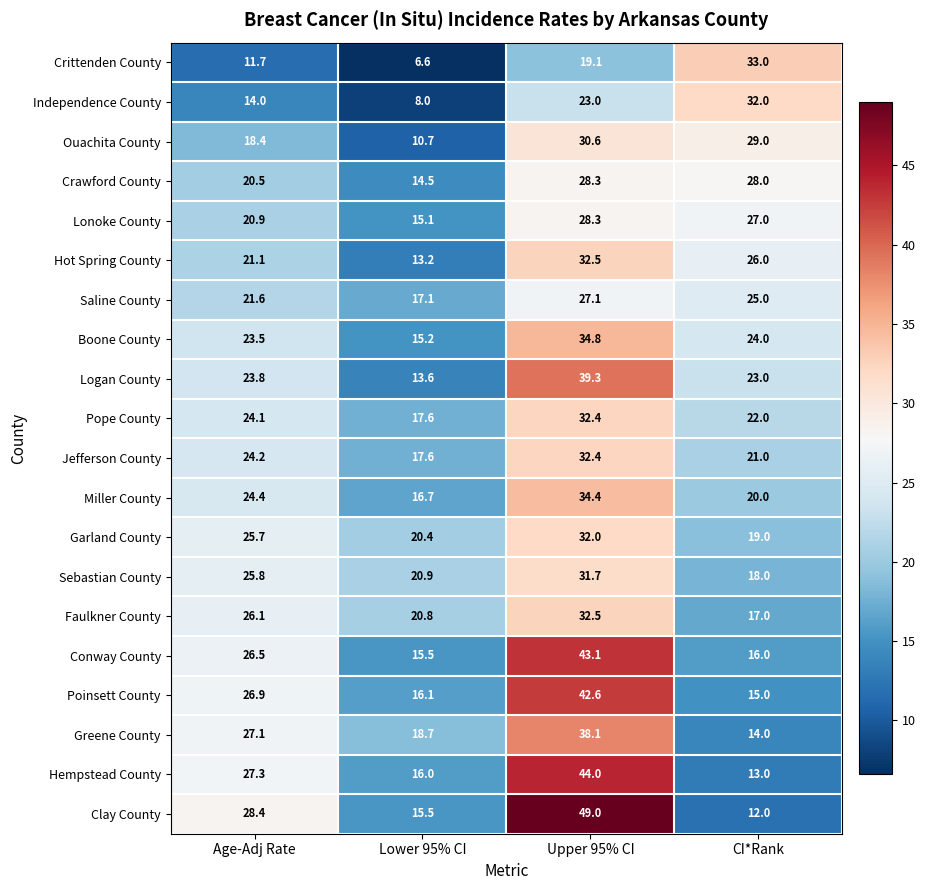

What is the smallest value displayed?

6.6